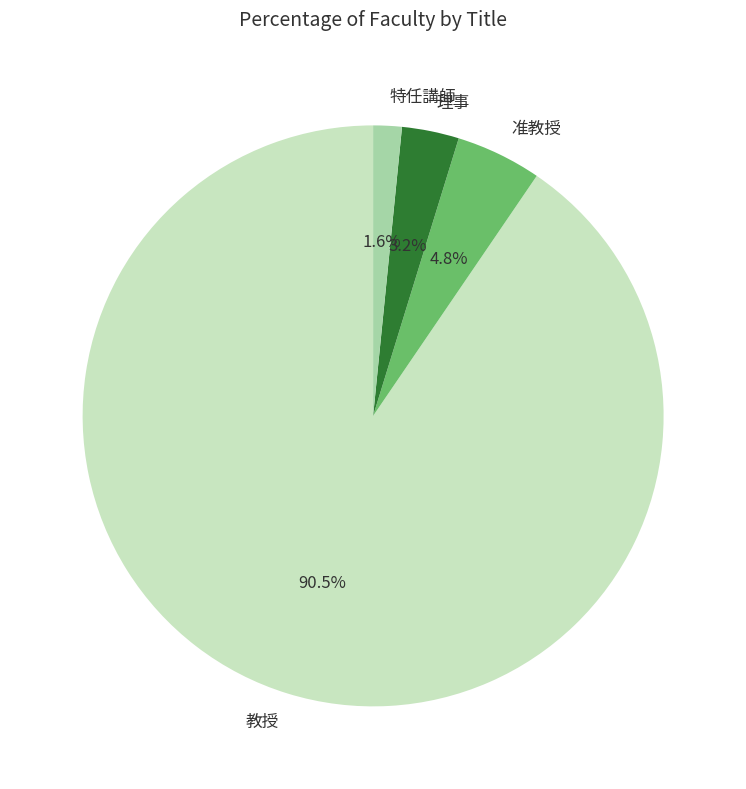

Approximately how many times larger is the value at 特任講師 compared to 理事?

0.5